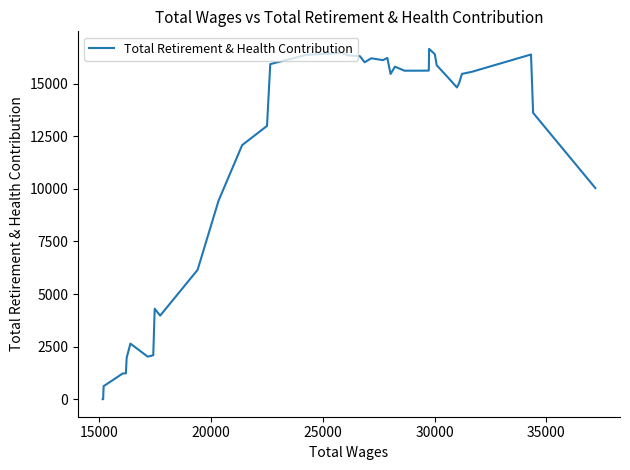

Count the number of data series in this chart.

1